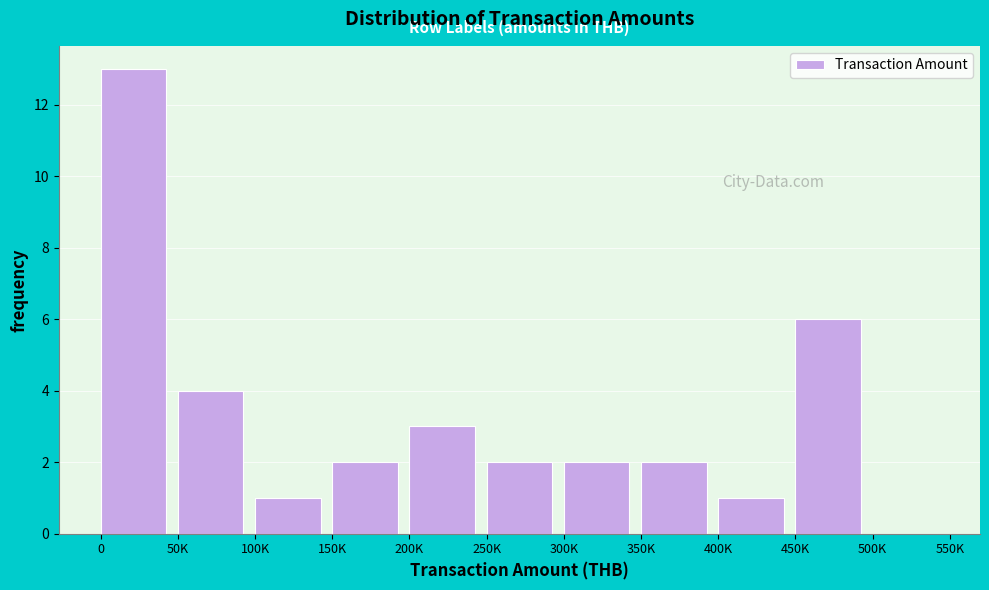

Reading left to right, transcribe all the data shown in this chart.

0=13	50K=4	100K=1	150K=2	200K=3	250K=2	300K=2	350K=2	400K=1	450K=6	500K=0